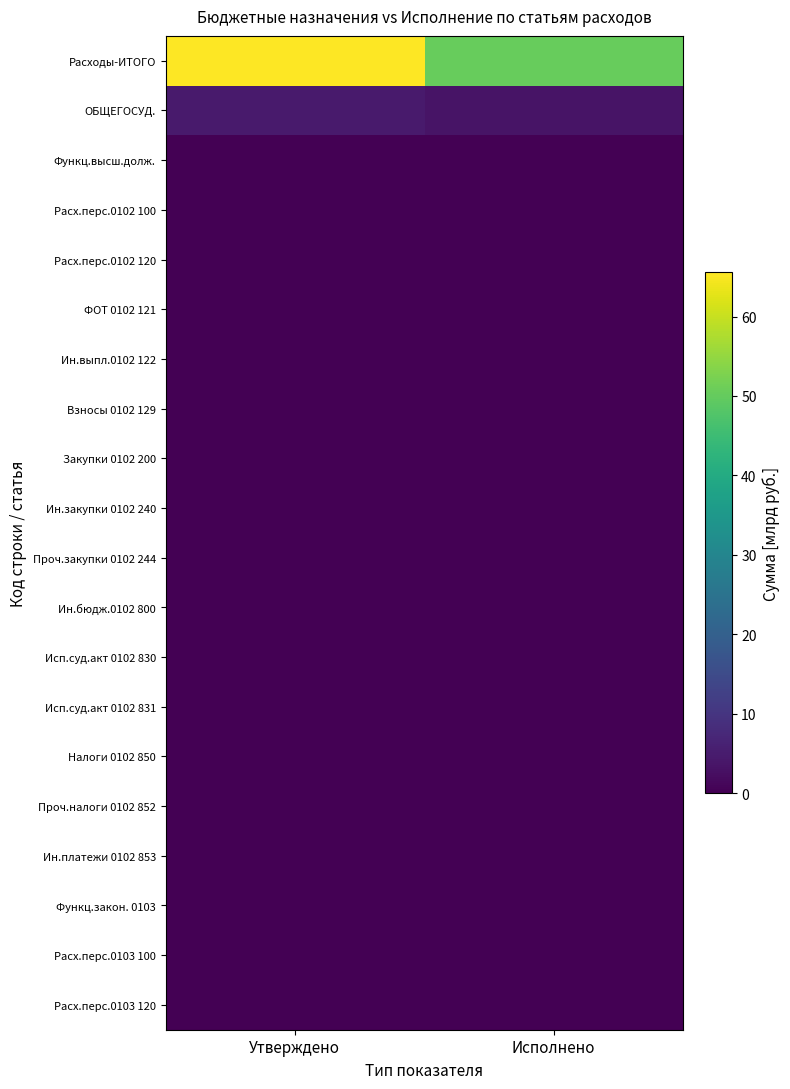

Which label corresponds to the smallest value in the chart?

Исполнено